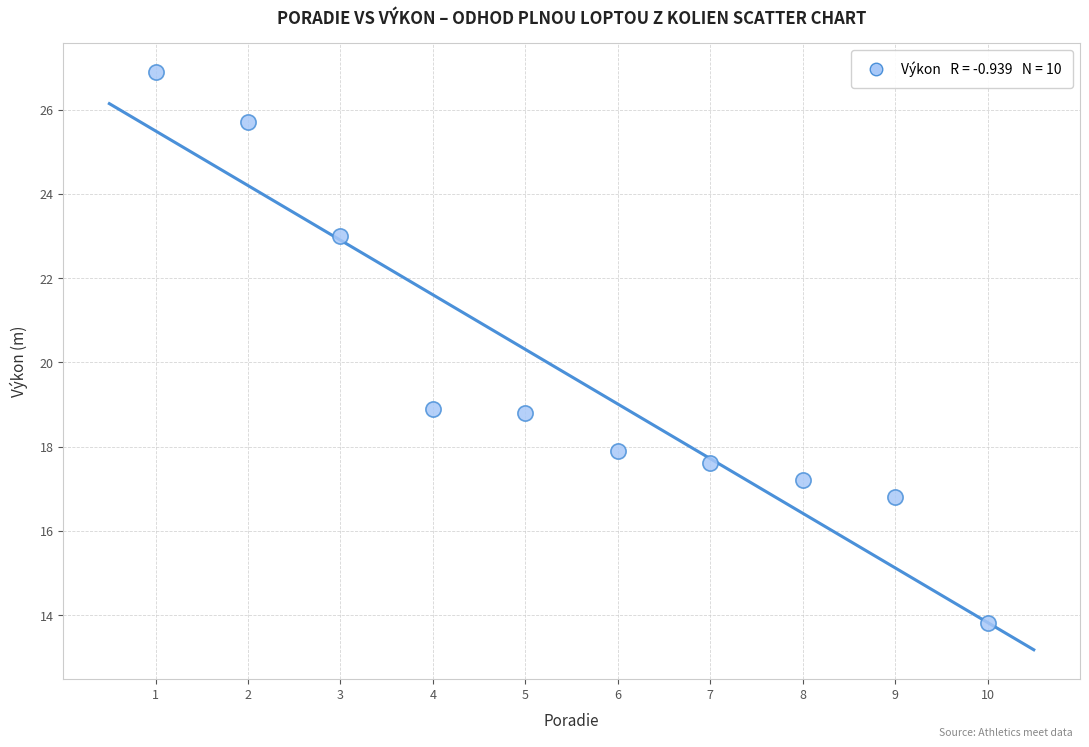

What is the average Y value?

19.7